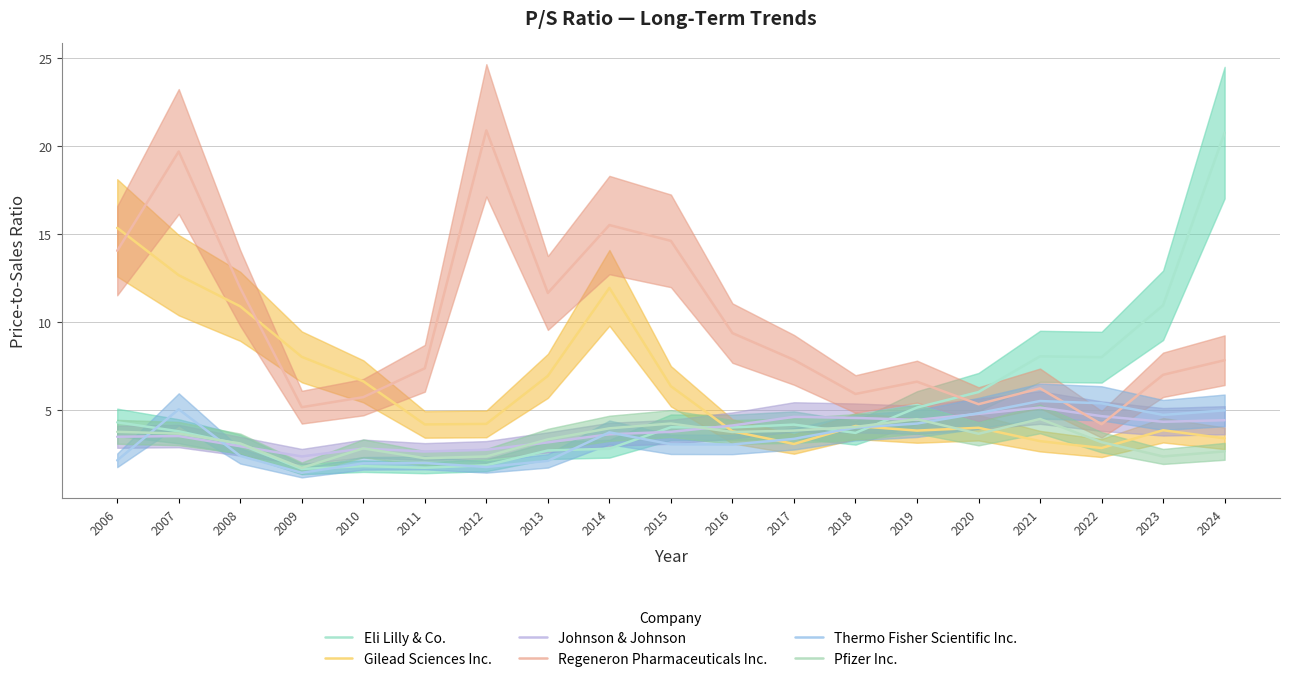

At which category is the sum across all series the highest?

2007